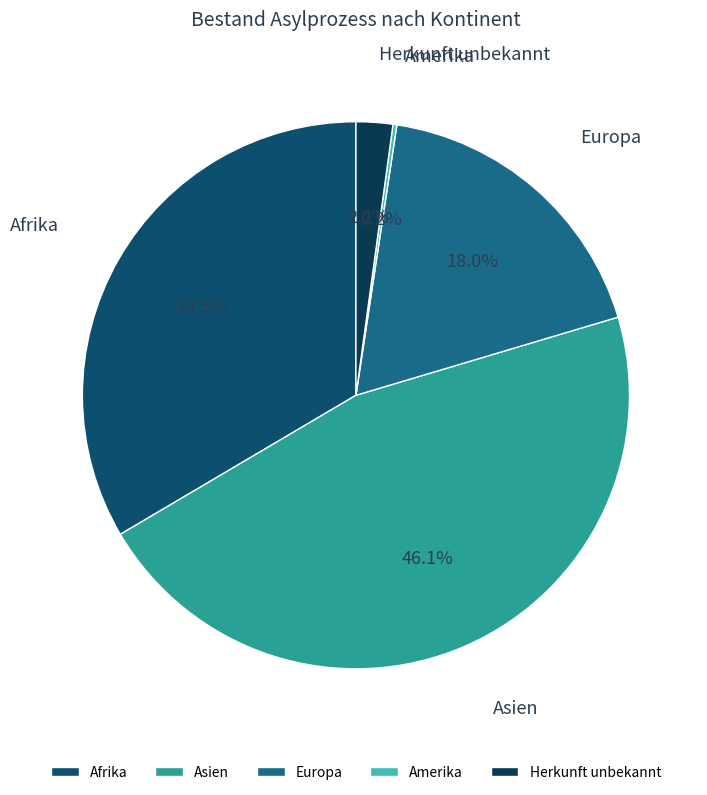

To the nearest percent, what portion does Europa represent?

18%